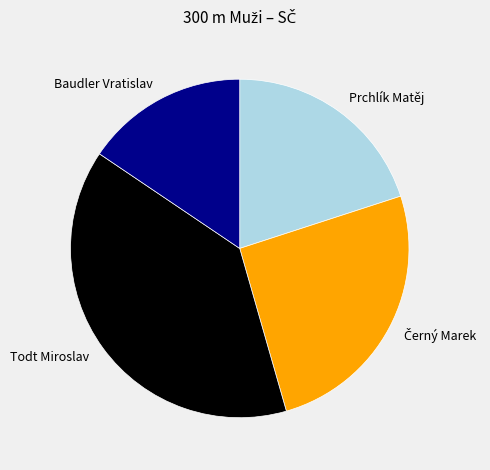

What is the ratio of the value at Baudler Vratislav to the value at Todt Miroslav?

0.4